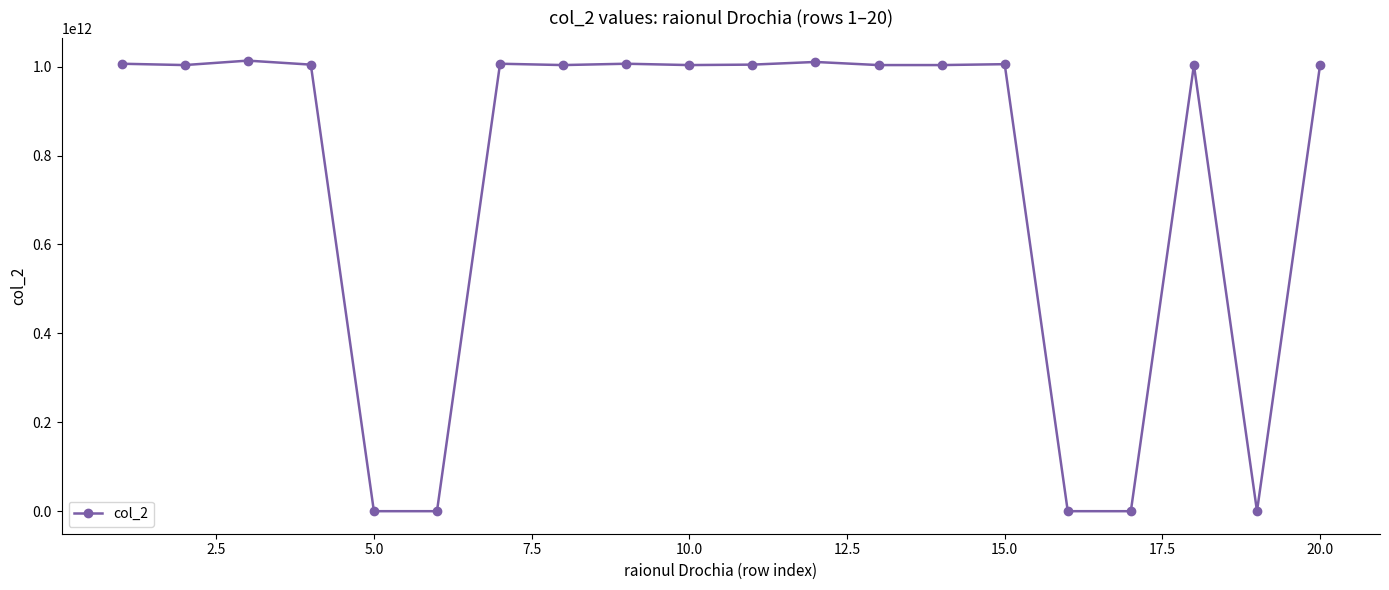

What is the difference between the maximum and minimum values?

1013583841496